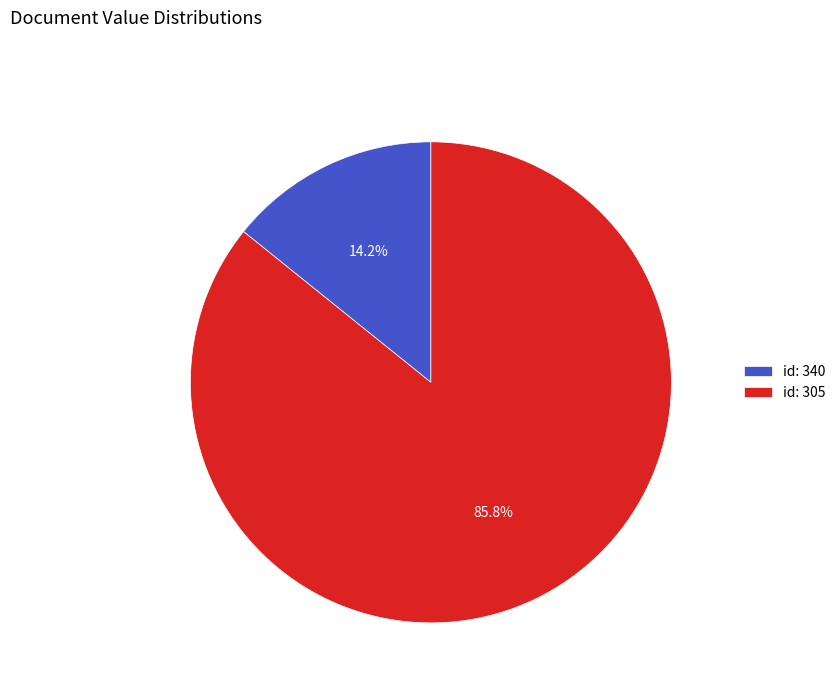

Count the number of slices in the pie.

2